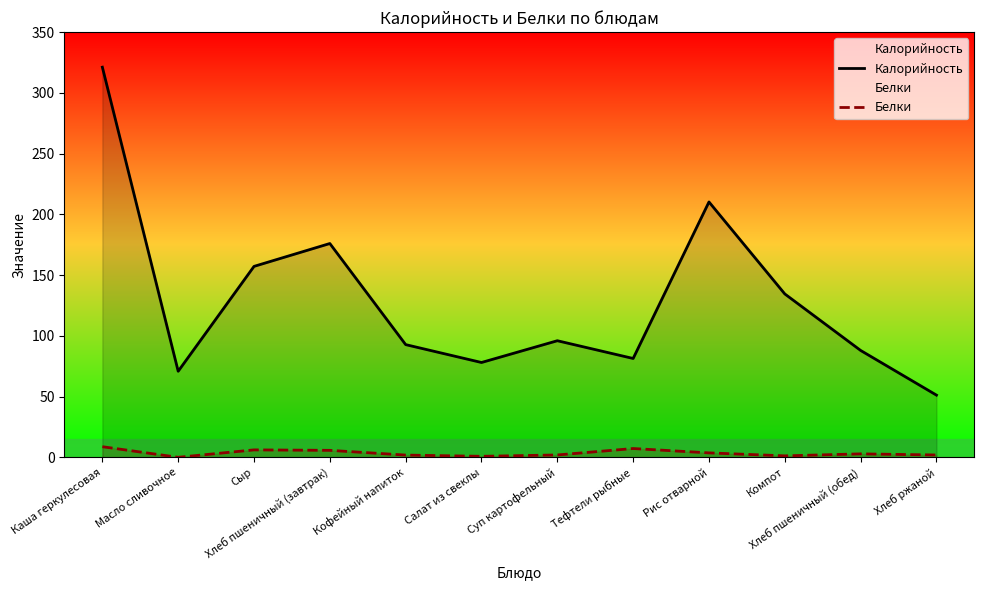

True or false: Белки has a value of 2.0 at Хлеб ржаной.

True